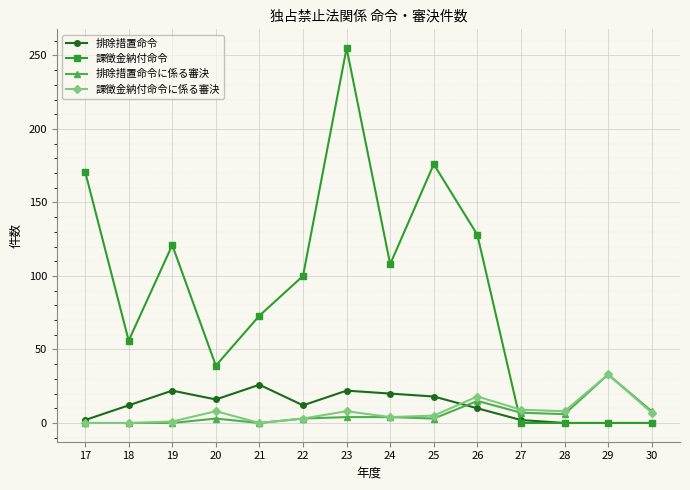

How many data points does each series have?

14